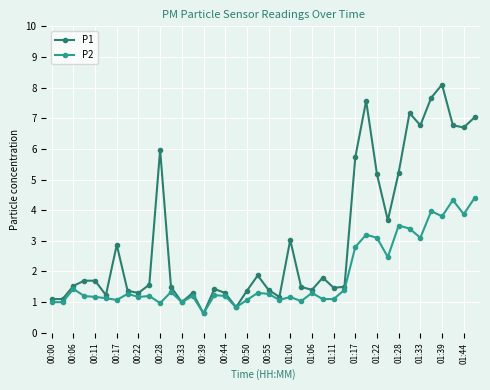

Which series has the widest spread of values?

P1